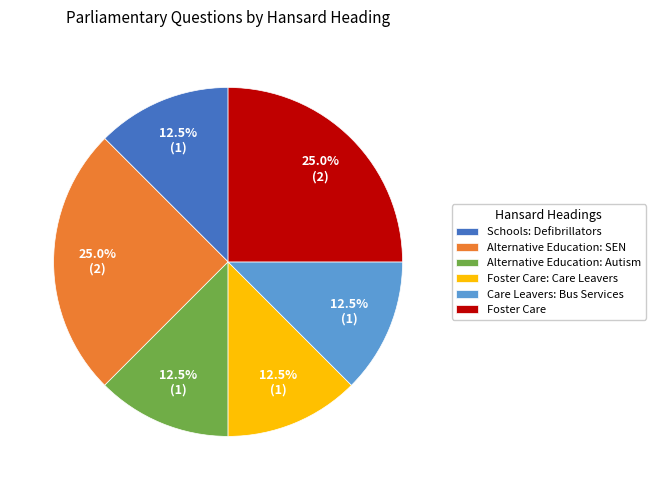

Is there a majority slice in this chart?

No